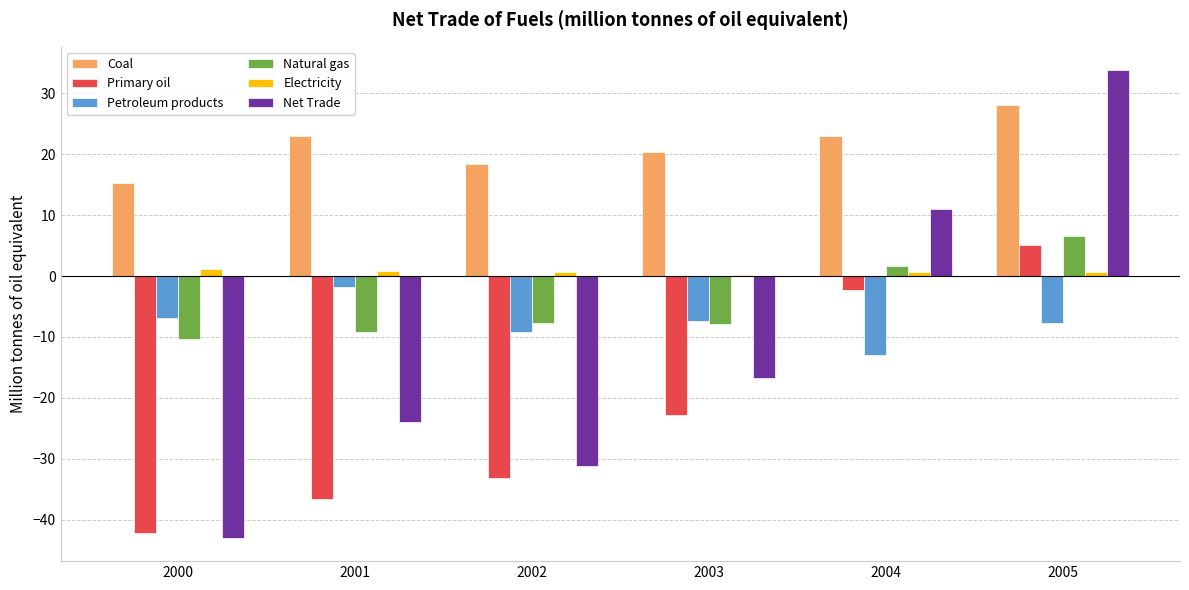

Does the chart contain stacked bars?

No